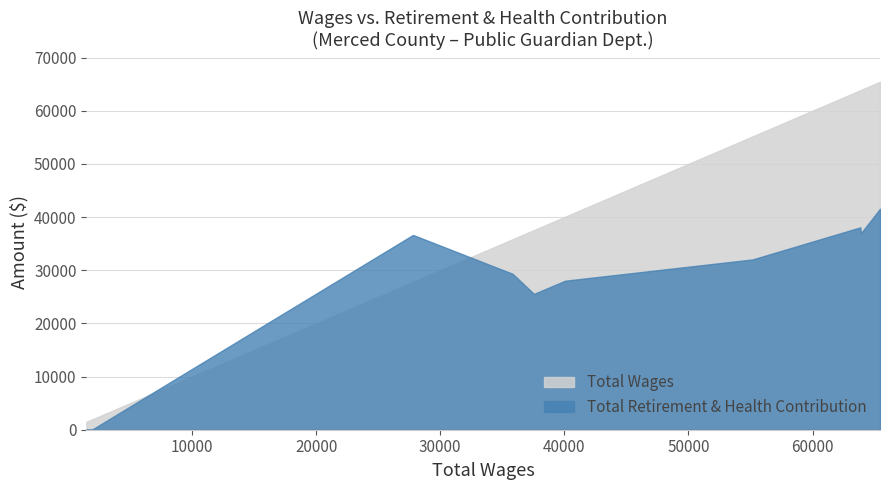

How many data points in Total Wages are above 40062?

4